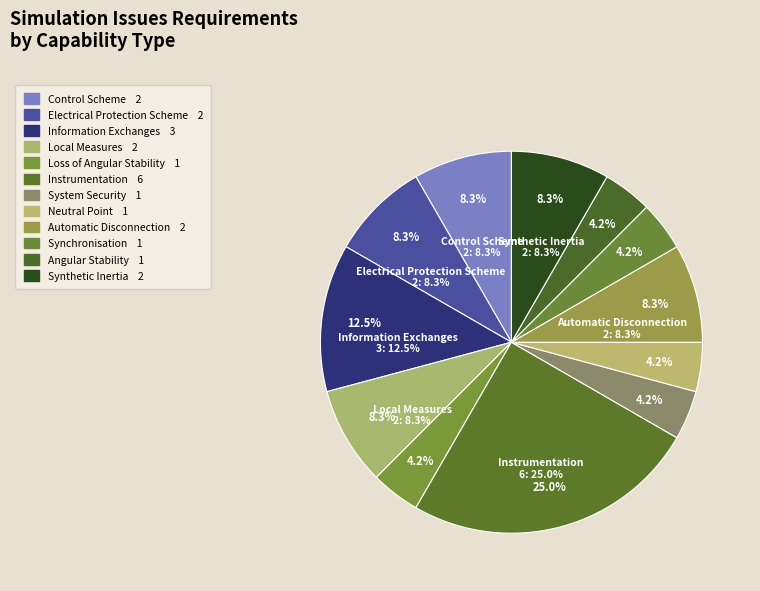

How many segments does this pie chart have?

12